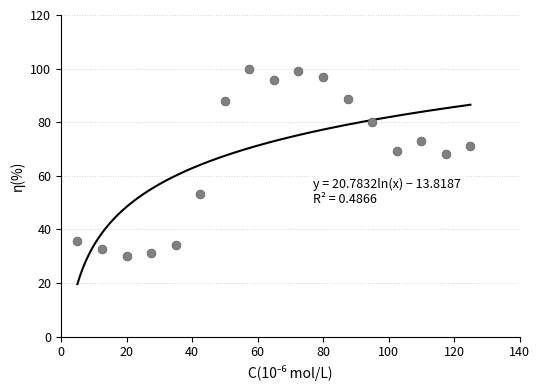

What is the range of X values (max minus min)?

120.0